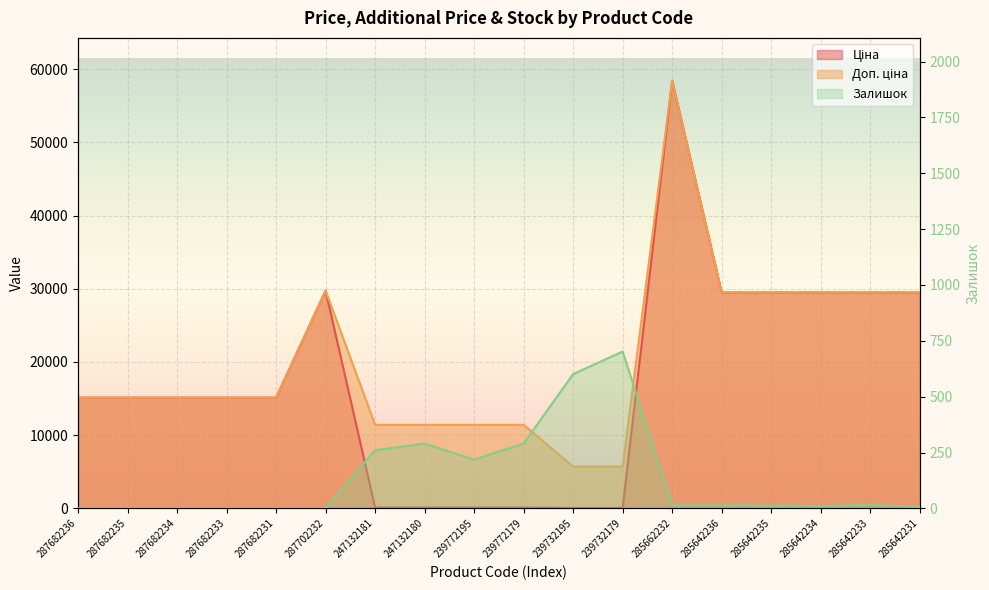

True or false: Залишок and Доп. ціна intersect in this chart.

False